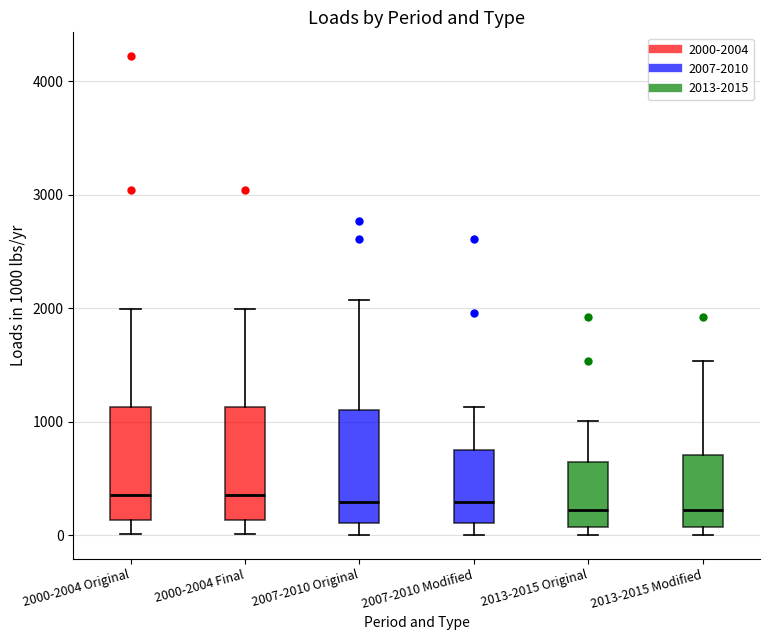

Where does the upper whisker of the box for 2007-2010 Original end on the y-axis? The values are not printed on the chart, so give them approximately, as read against the axis.

2100